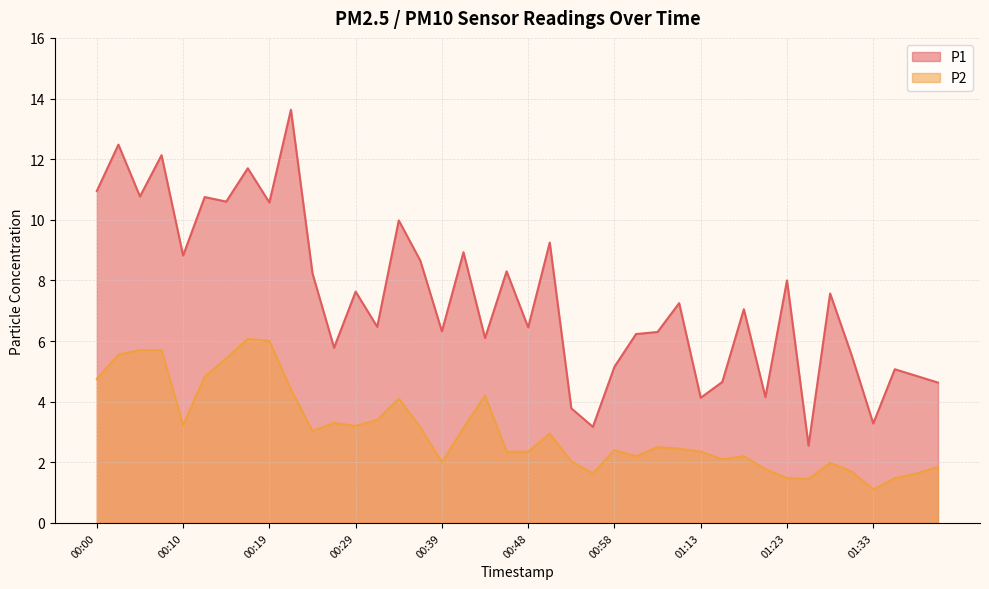

Where is P1 nearest to the value 8?

01:23